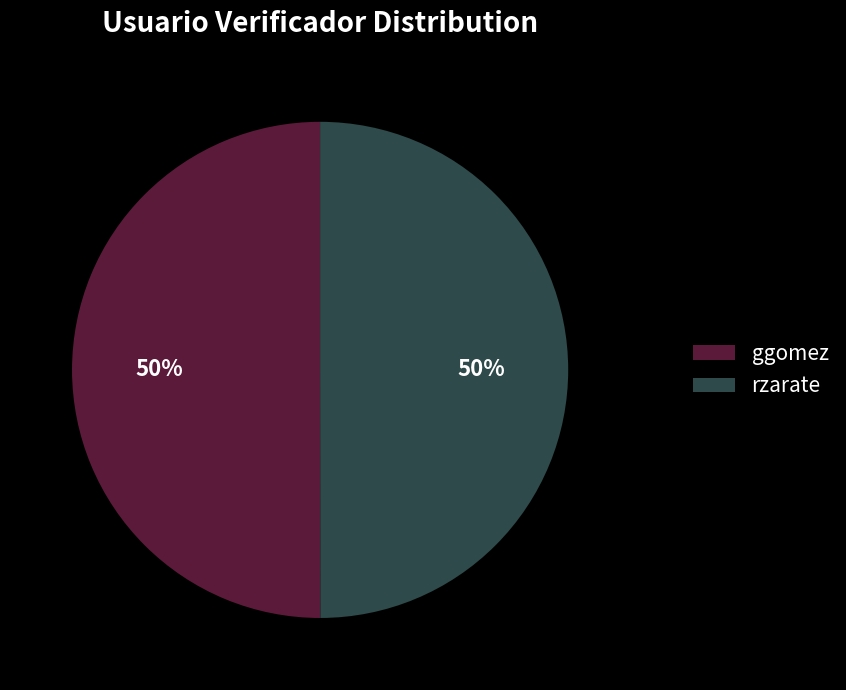

Count the number of slices in the pie.

2